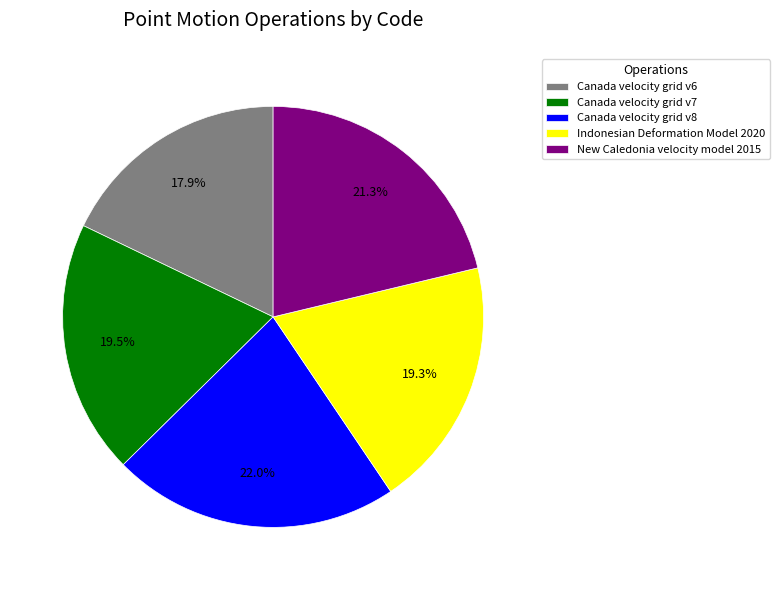

Is Canada velocity grid v7 the majority of the pie?

No